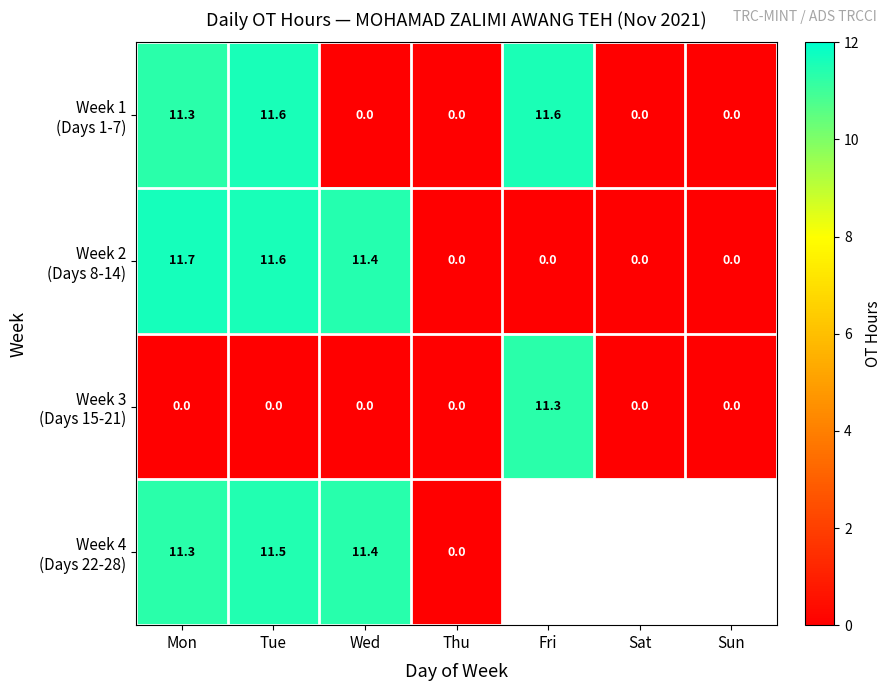

How many data points does each series have?

7